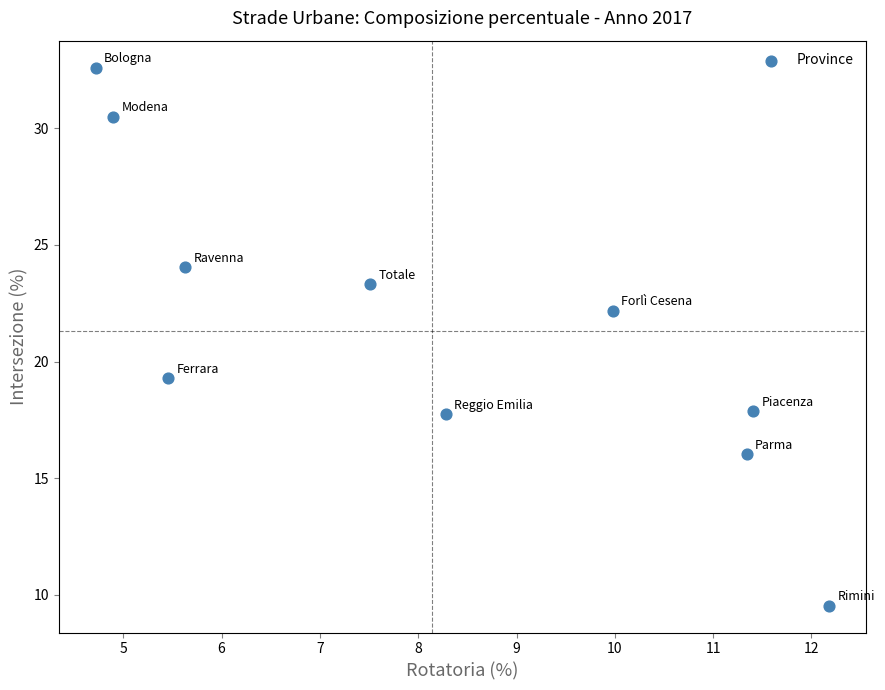

What Y value in the scatter plot is closest to 21?

22.2